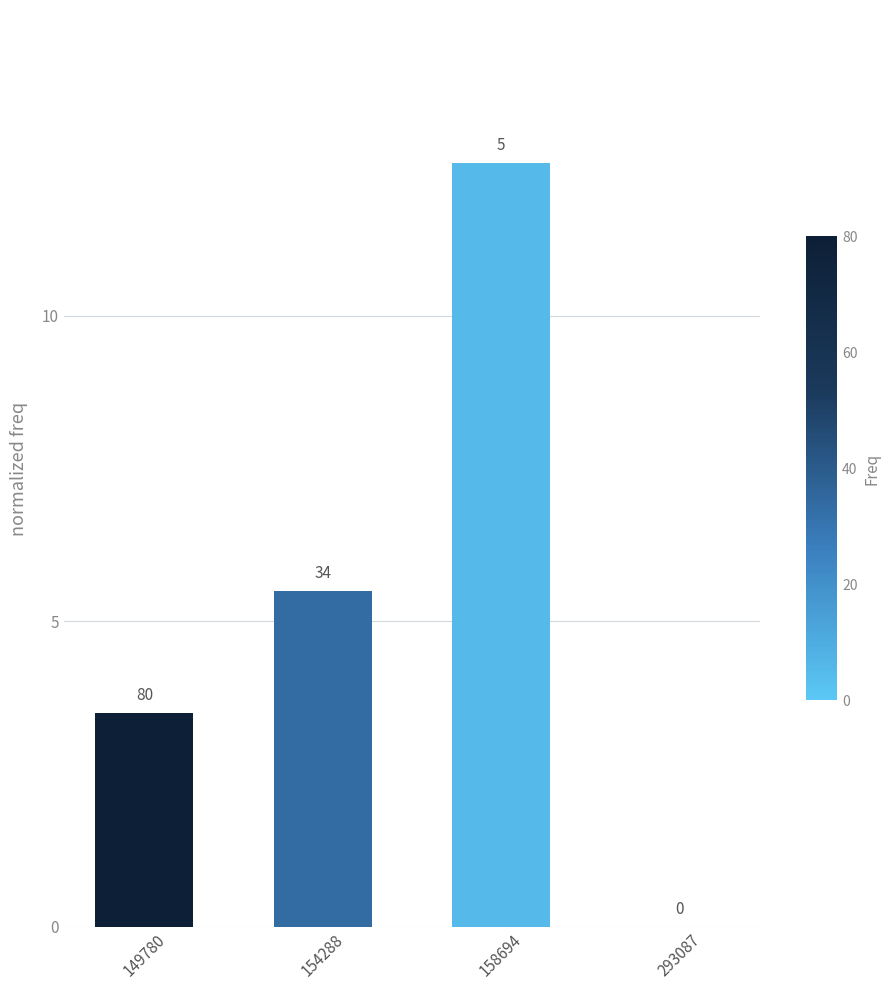

What is the value of the 2nd bar from the left?

5.5